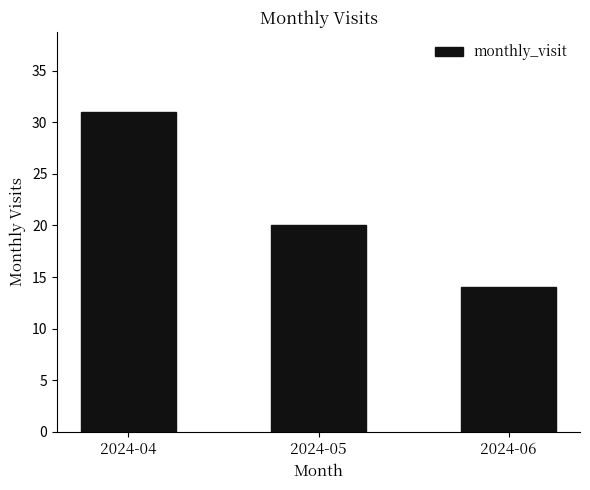

What is the difference between the values at 2024-06 and 2024-05?

6